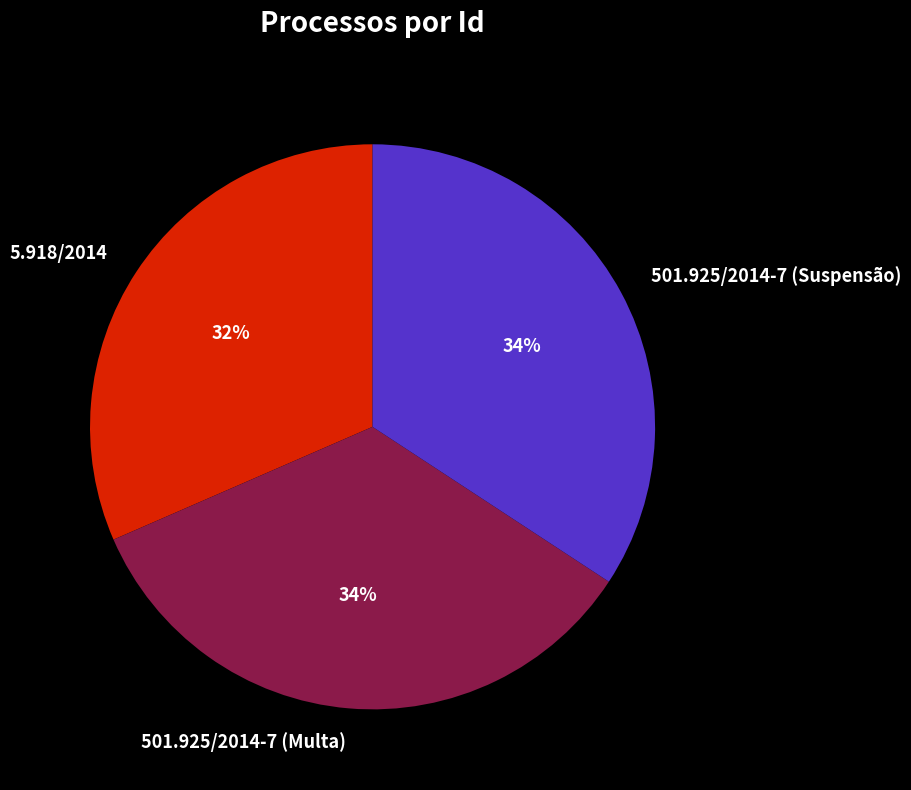

Is it true that 5.918/2014 is 19% of the pie?

False